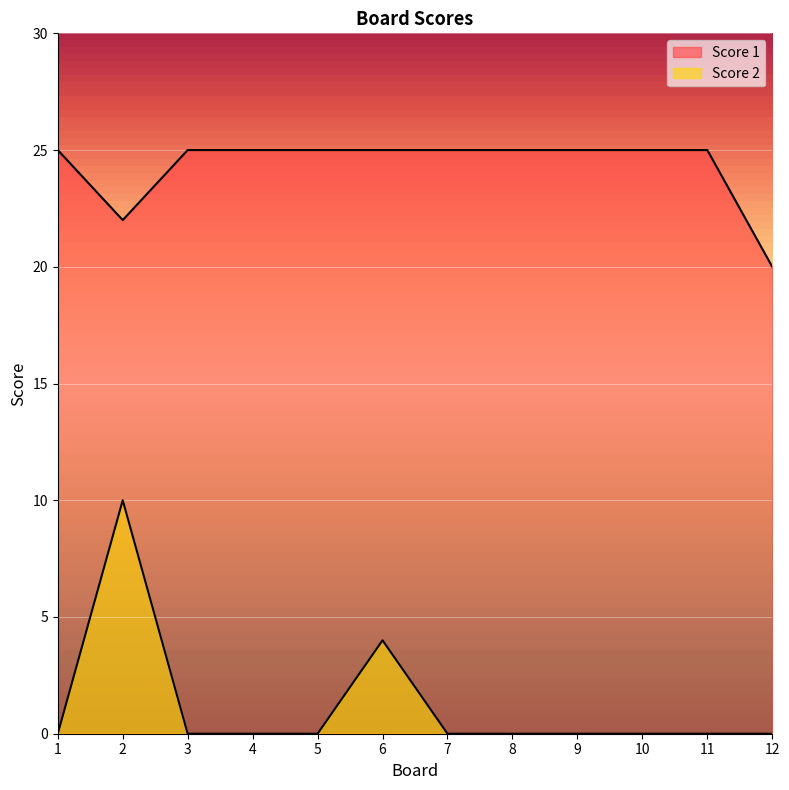

At which category does Score 2 reach its first local peak?

2